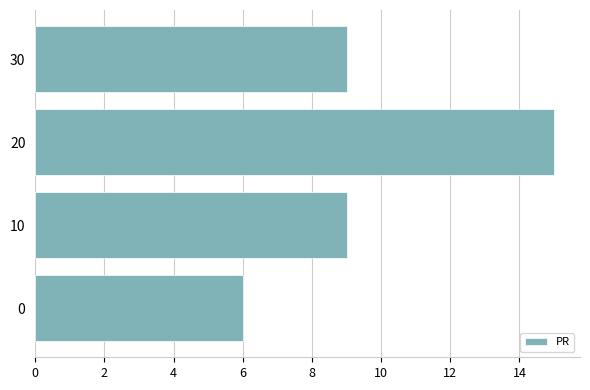

What is the change in value from 0 to 10?

+3